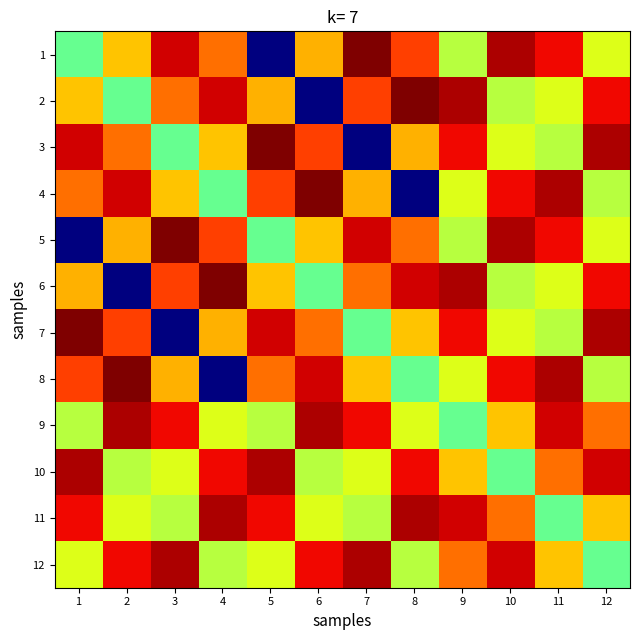

Which has a higher value, 4 or 7?

7